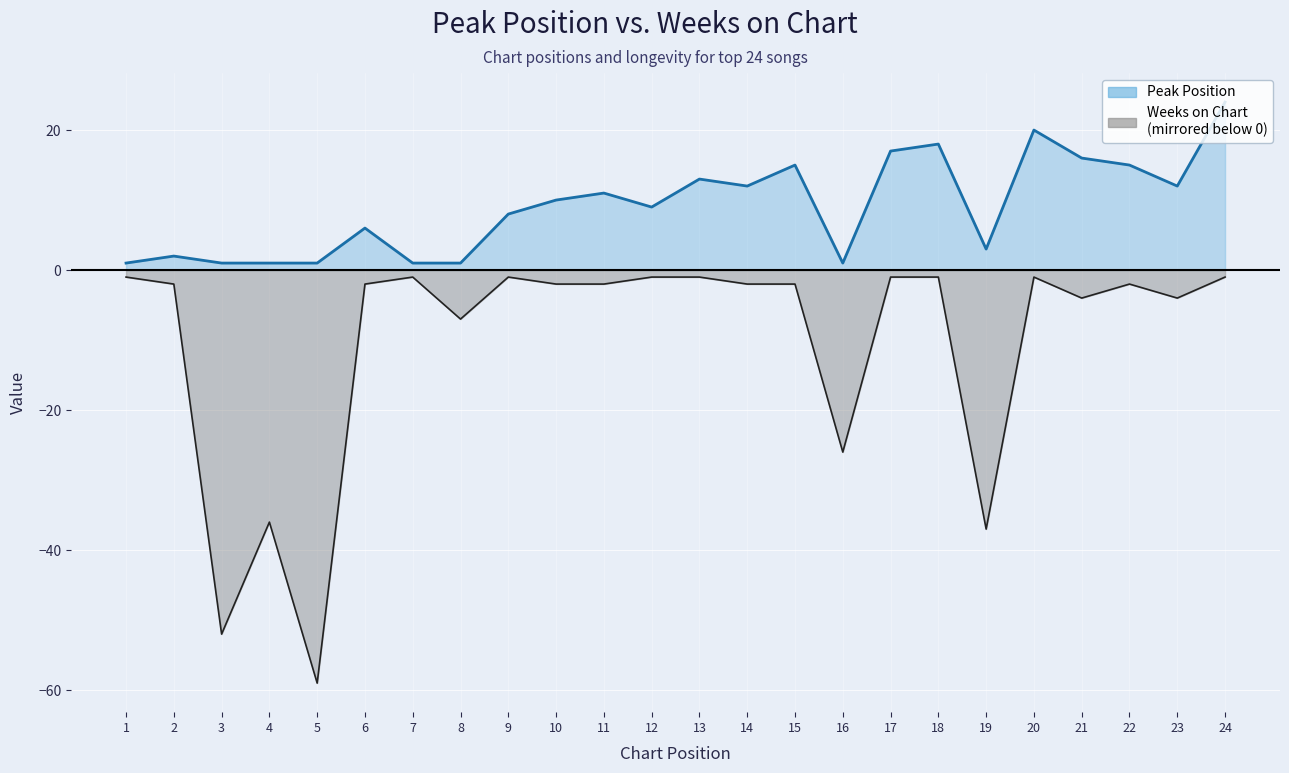

How many interior local peaks does the Peak Position series have?

7